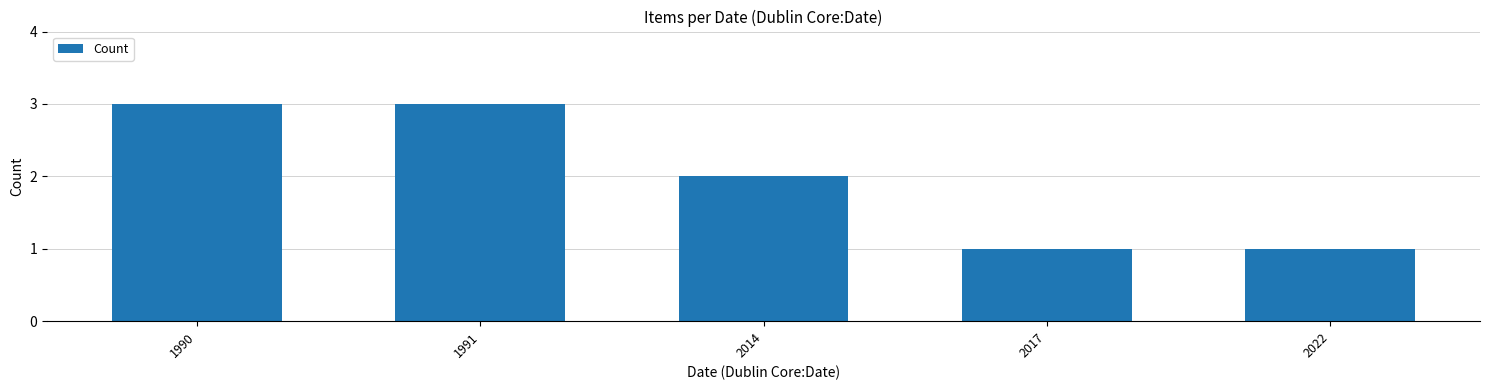

The chart shows a value of 3 at 2014. True or false?

False